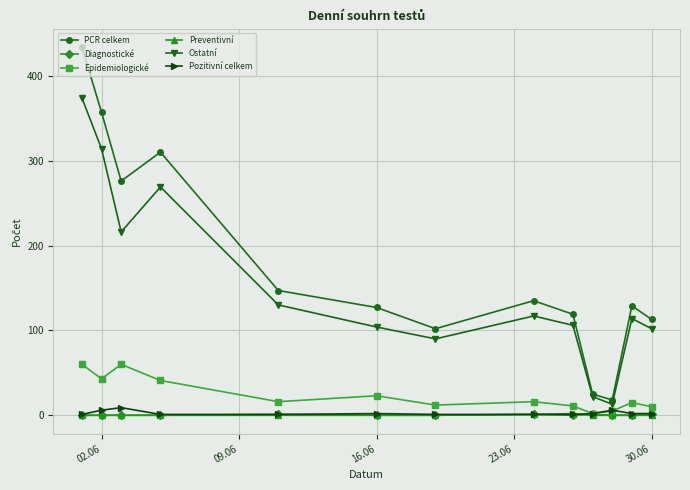

Which series has the largest total across all categories?

PCR celkem